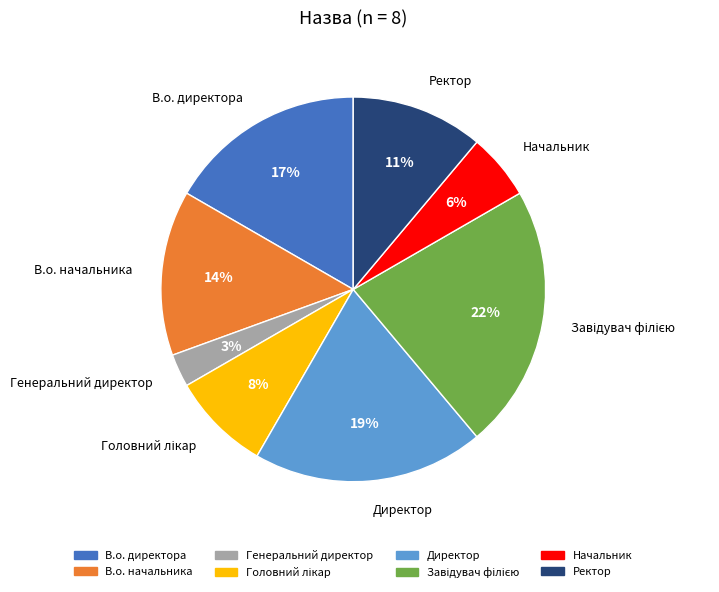

How many slices are in this pie chart?

8